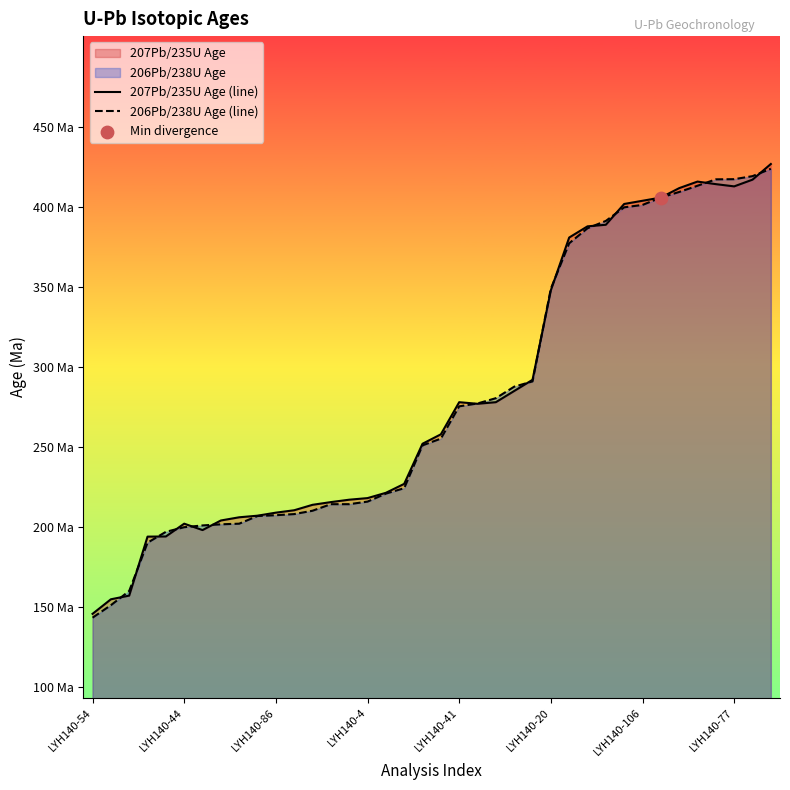

Which series reaches the minimum Y coordinate?

206Pb/238U Age (line)